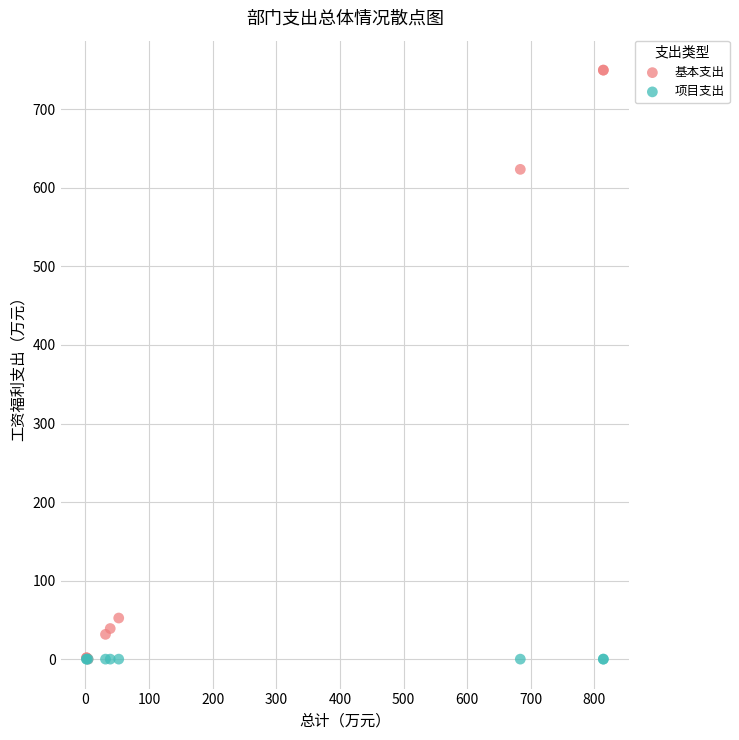

Across all series, what Y value is closest to 374?

623.6